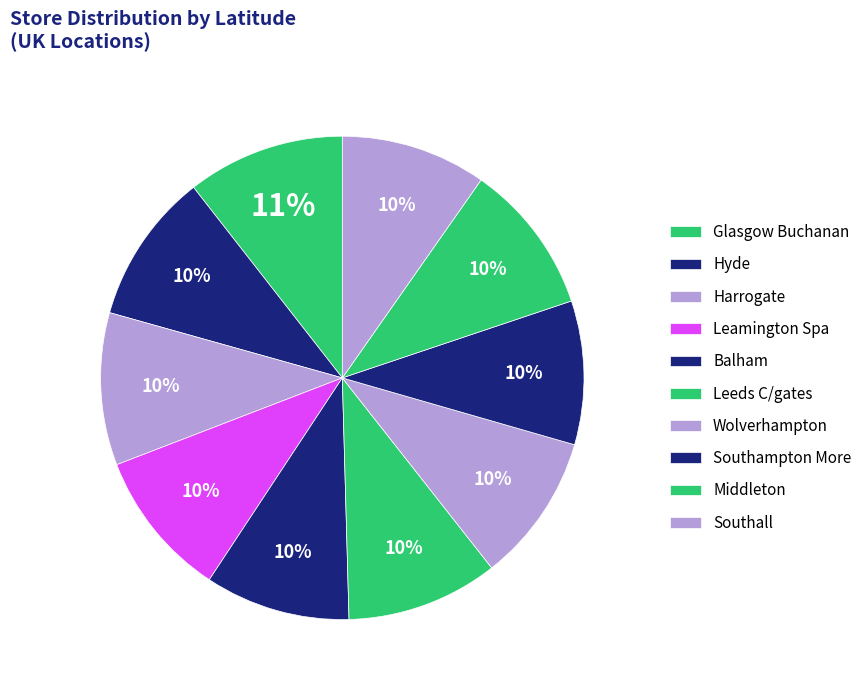

How many slices are in this pie chart?

10